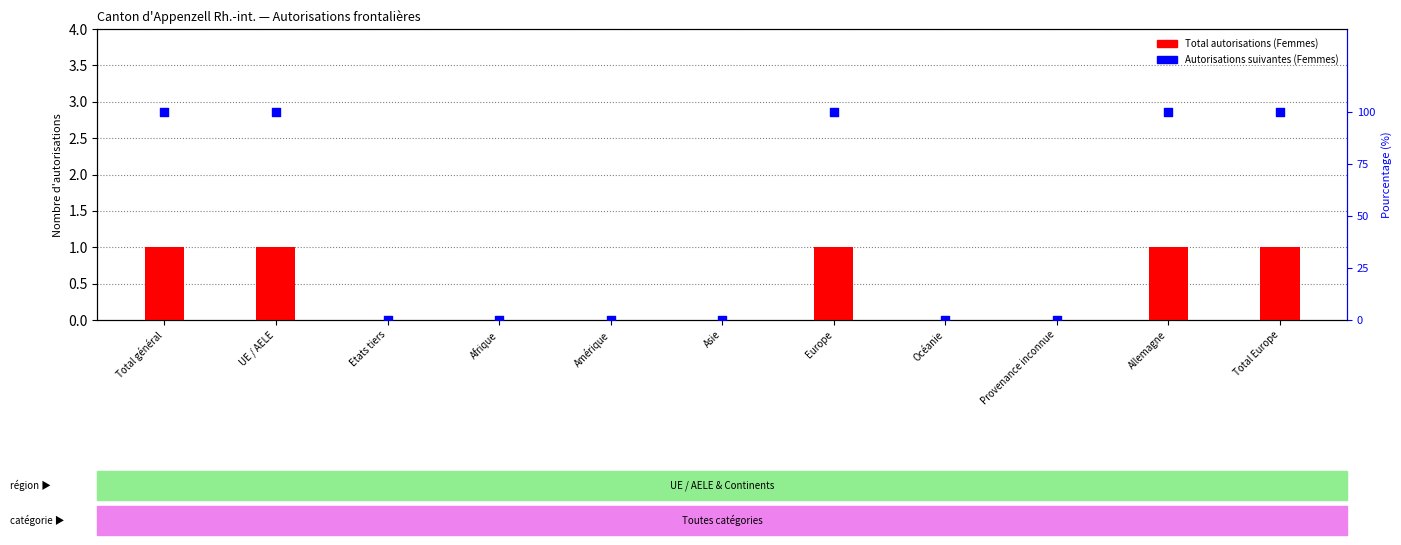

Which series has the largest total across all categories?

Total autorisations (Femmes)